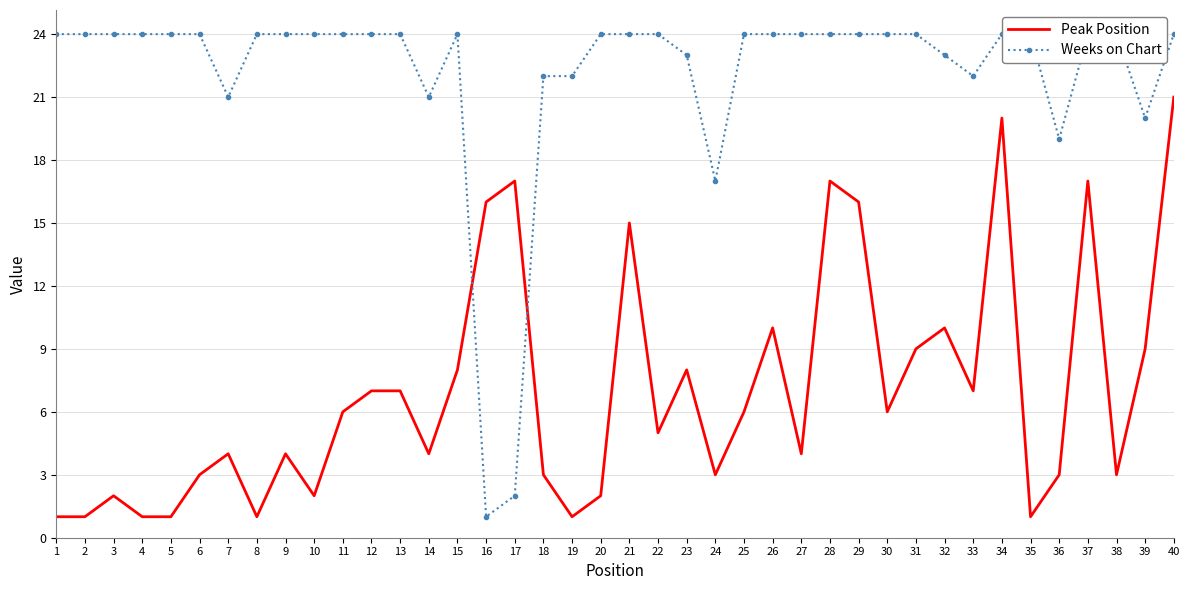

What is the difference between the maximum and minimum values in the Peak Position series?

20